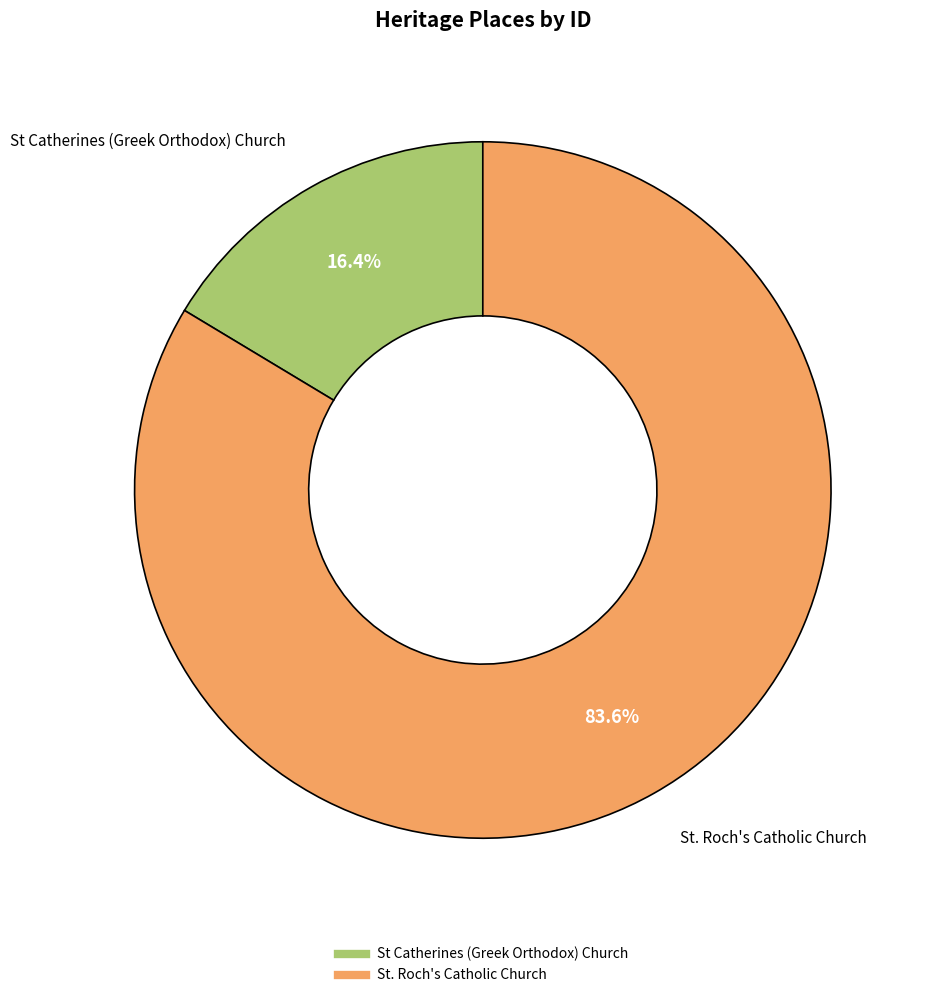

The St. Roch's Catholic Church slice represents 84% of the pie. True or false?

True